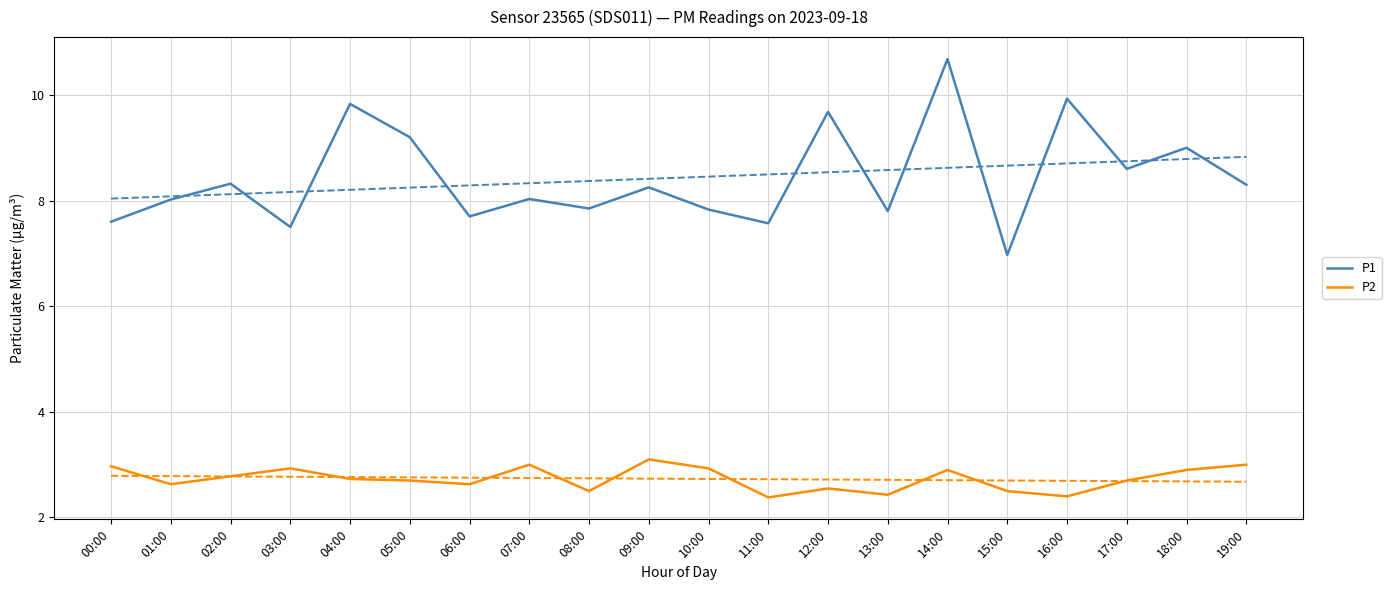

What is the difference between the P1 values at 11:00 and 05:00?

1.6